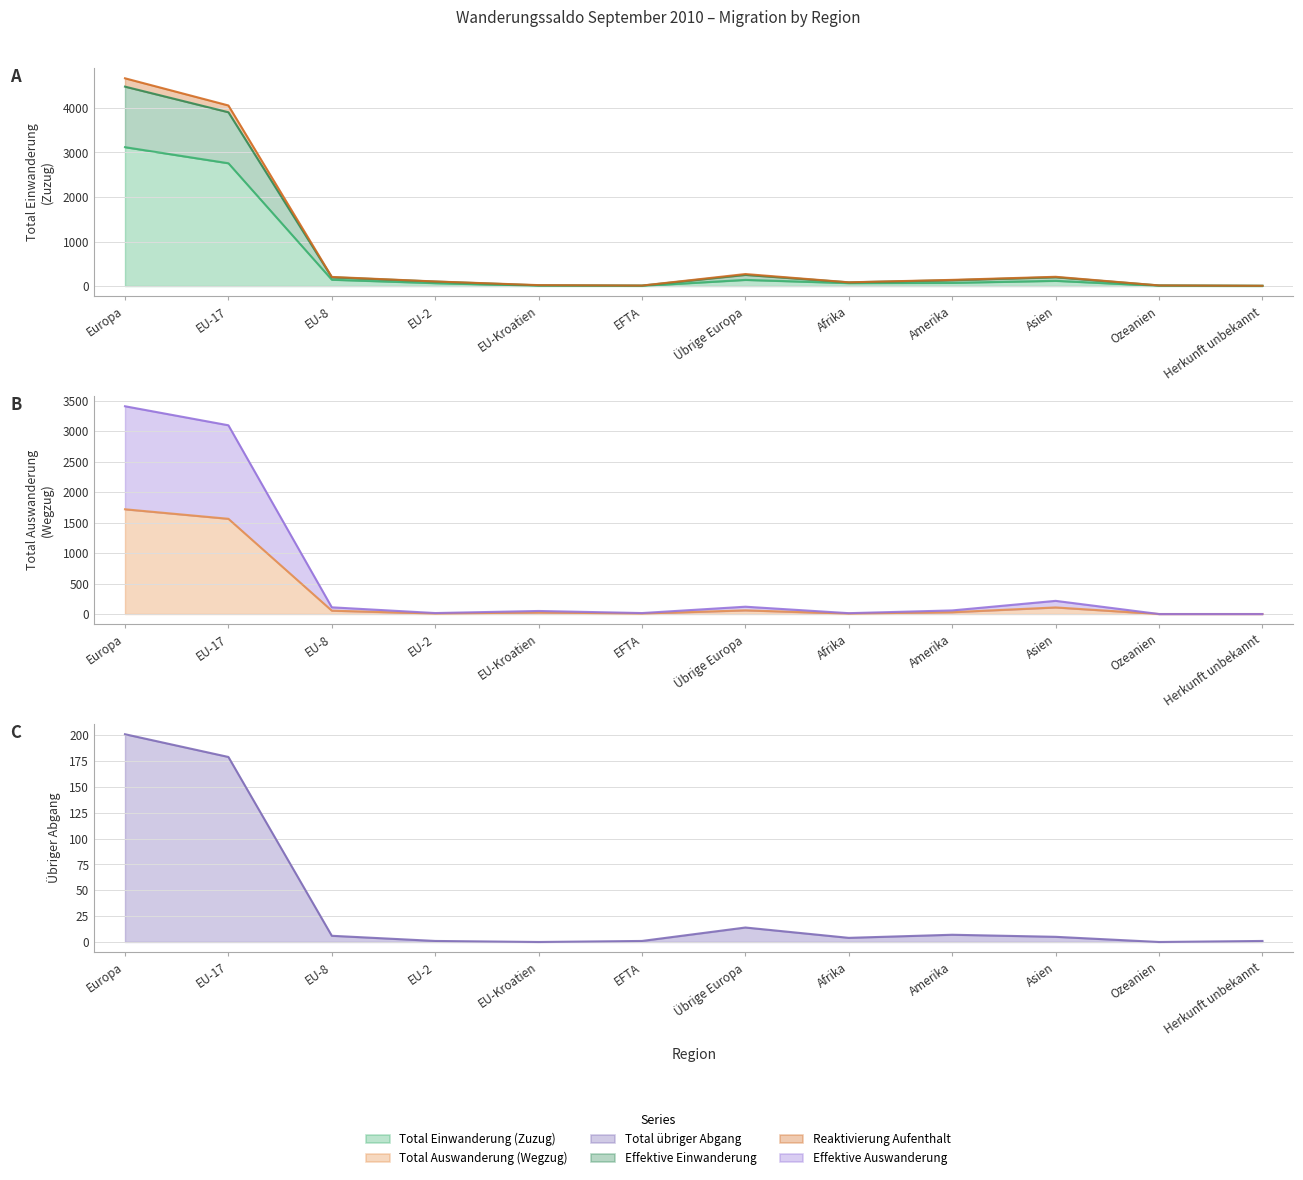

At which category does Effektive Auswanderung reach its first local valley?

EU-2